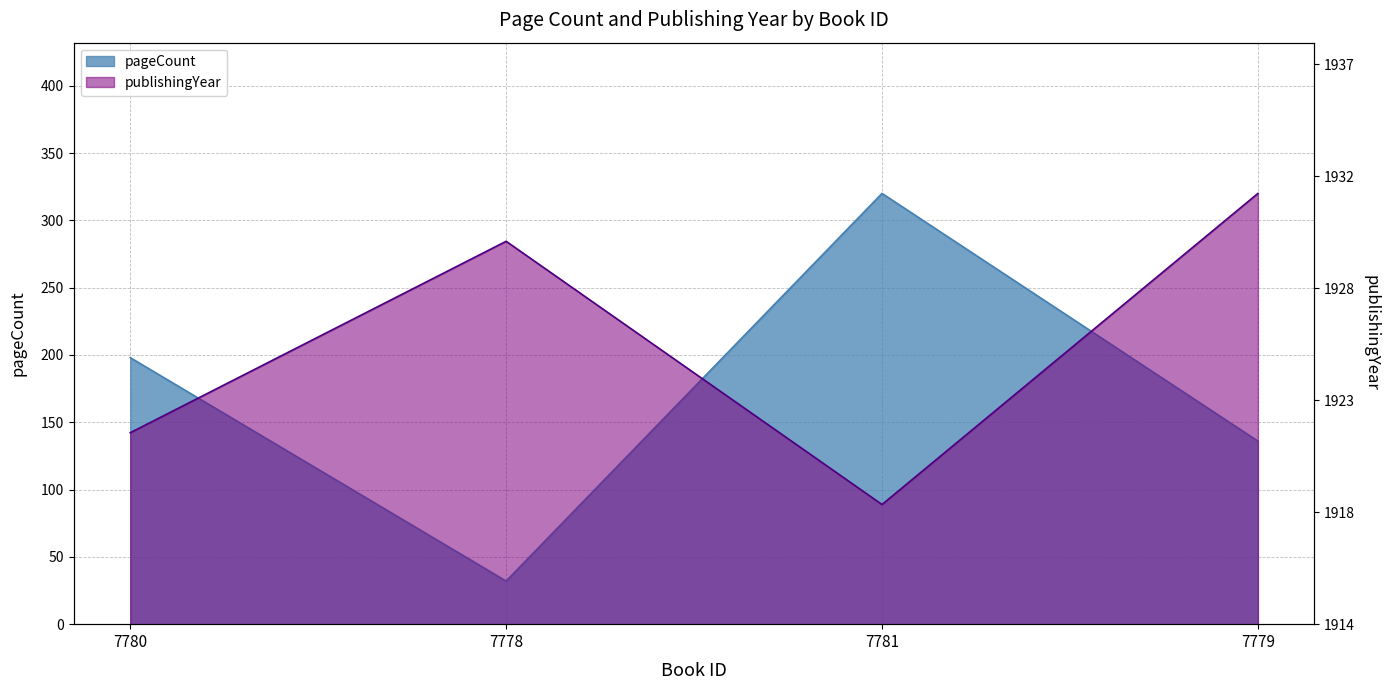

Reading right to left, extract all data points from this chart.

pageCount: 136	320	32	198
publishingYear: 18	5	16	8